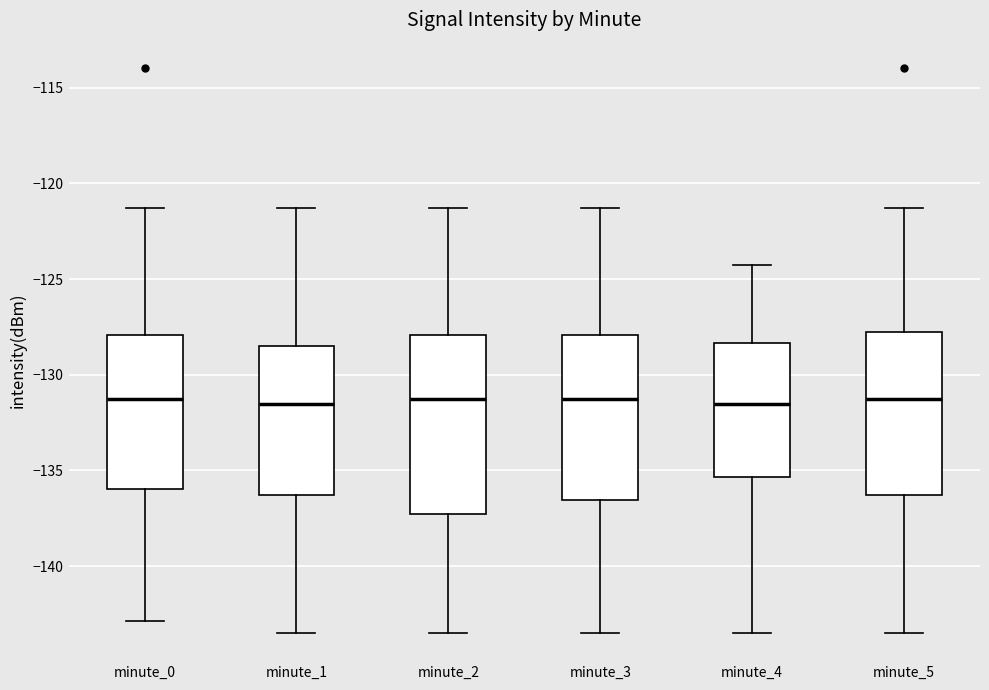

Reading left to right, read every box against the y-axis: the position of its median line, the range the box covers, and the ends of its whiskers. The values are not printed on the chart, so give them approximately, as read against the axis.

minute_0: median -131.5, box -136.0 to -128.0, whiskers -143.0 to -121.5
minute_1: median -131.5, box -136.5 to -128.5, whiskers -143.5 to -121.5
minute_2: median -131.5, box -137.5 to -128.0, whiskers -143.5 to -121.5
minute_3: median -131.5, box -136.5 to -128.0, whiskers -143.5 to -121.5
minute_4: median -131.5, box -135.5 to -128.5, whiskers -143.5 to -124.5
minute_5: median -131.5, box -136.5 to -128.0, whiskers -143.5 to -121.5